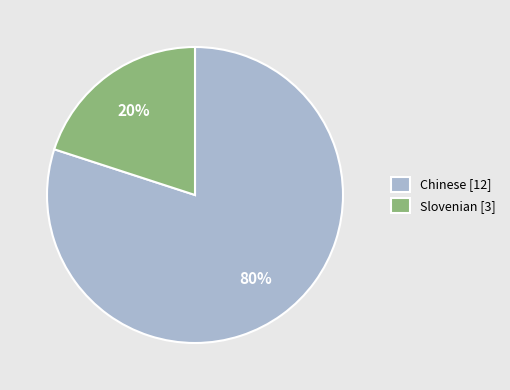

What percentage is the Chinese slice, to the nearest percent?

80%